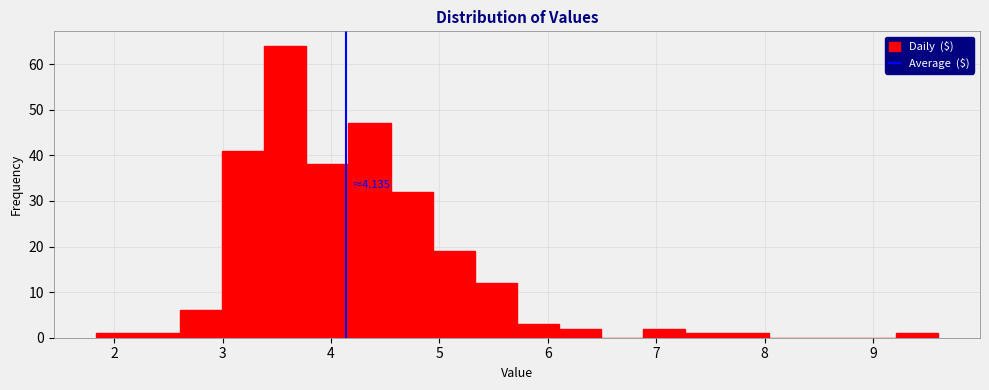

Around what value on the x-axis is the tallest bar? Give the approximate position of its centre, as read against the axis.

3.6